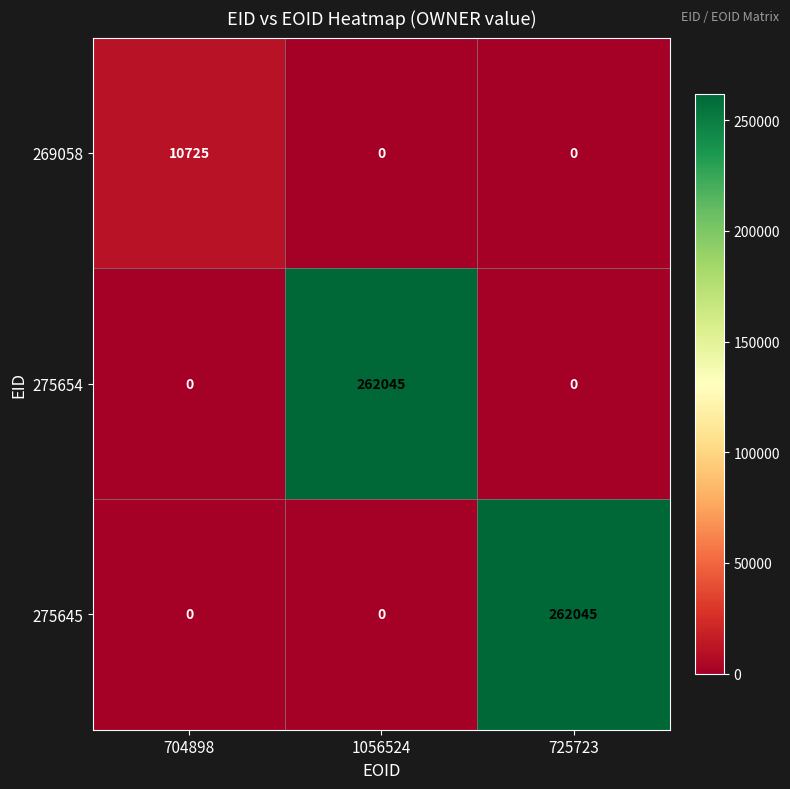

What is the total value across all series at 725723?

262045